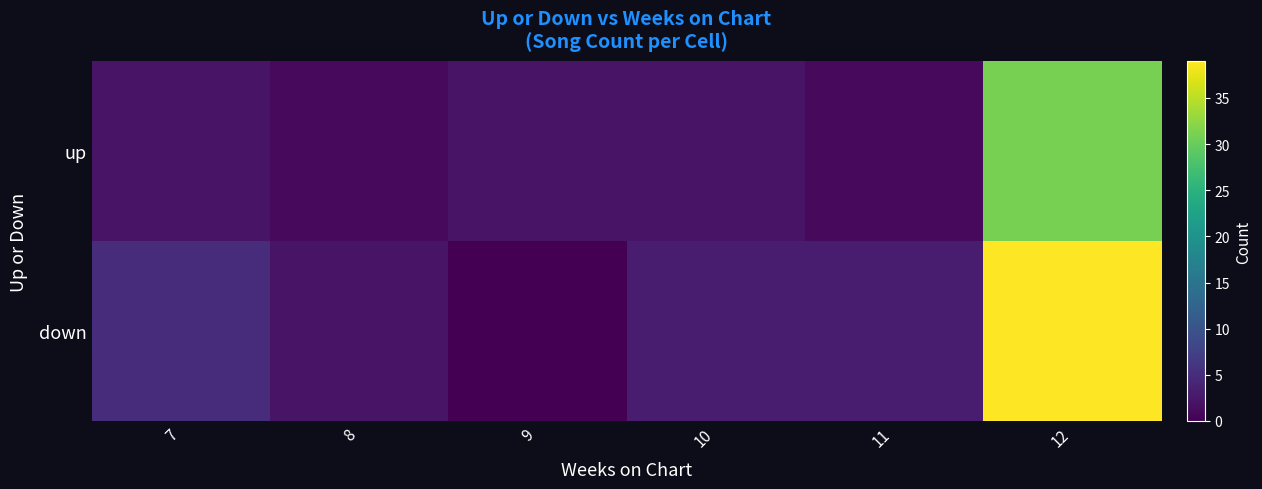

What is the difference between the highest and lowest values at 12?

8